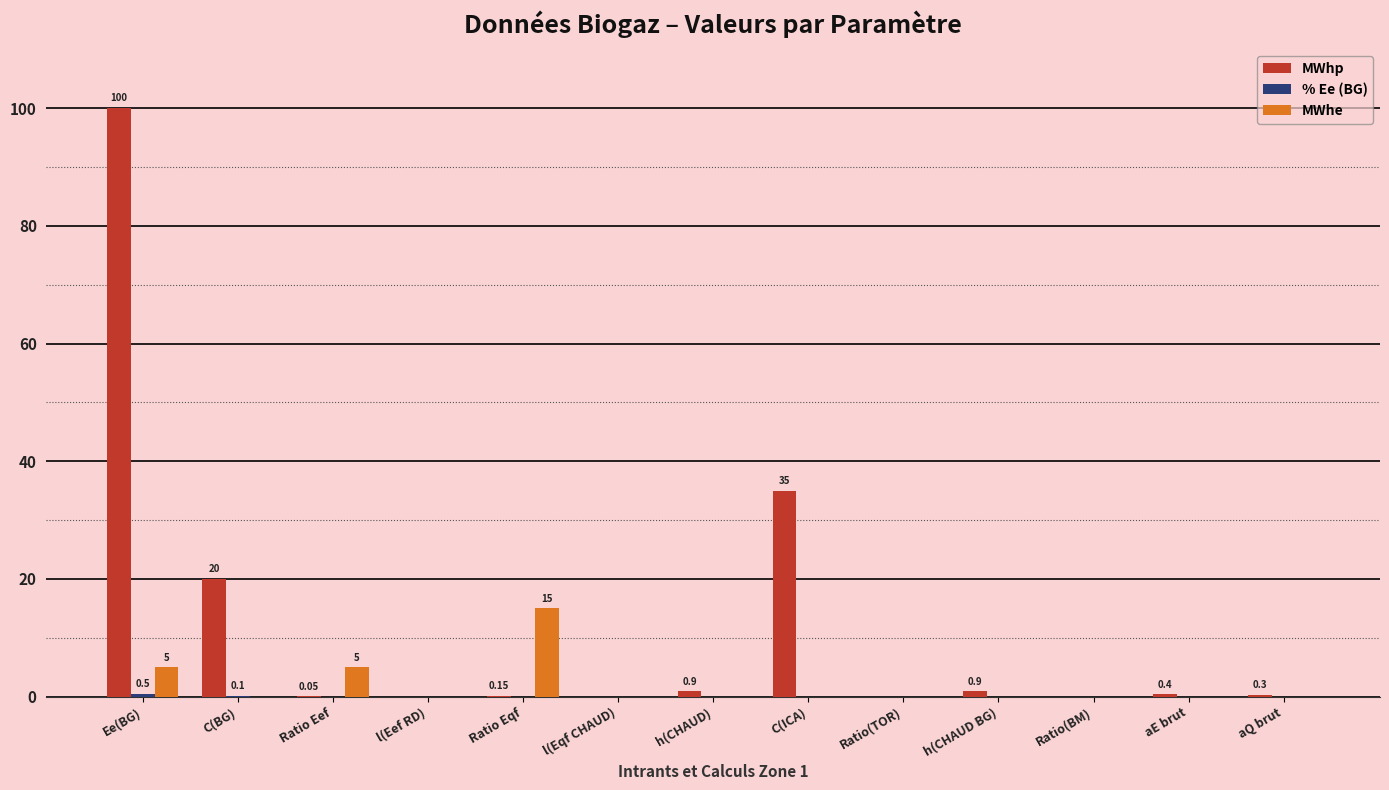

At which category is the sum across all series the highest?

Ee(BG)